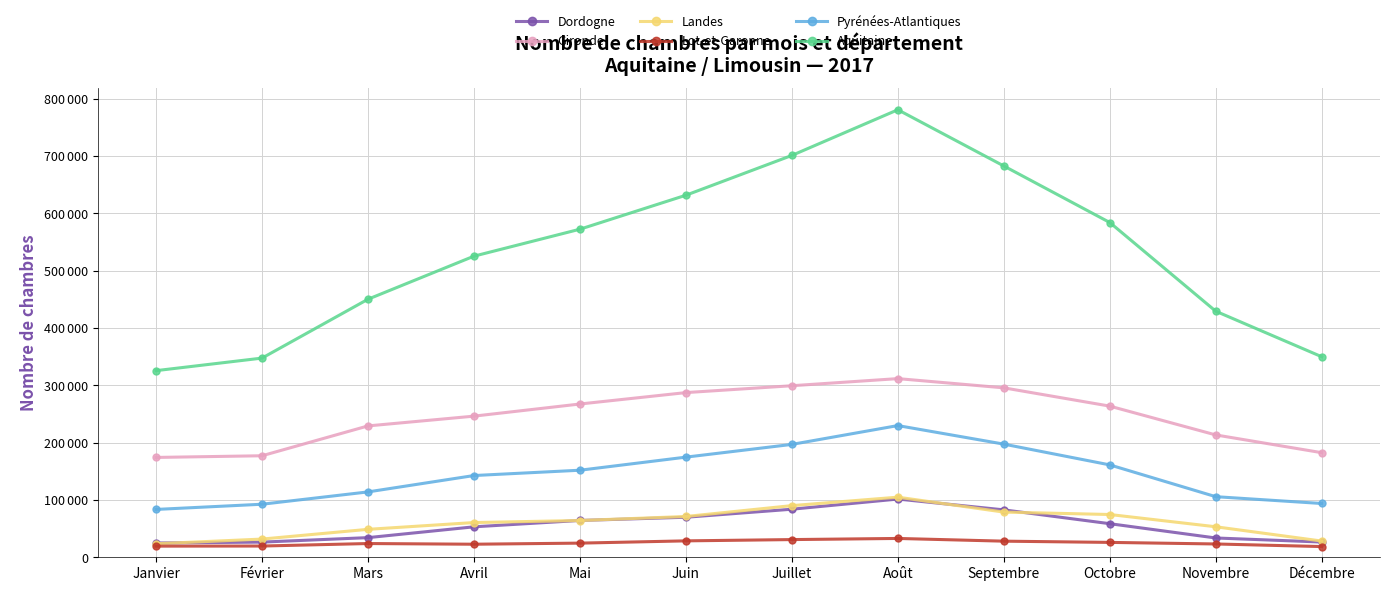

Which series changed the most between Janvier and Avril?

Aquitaine